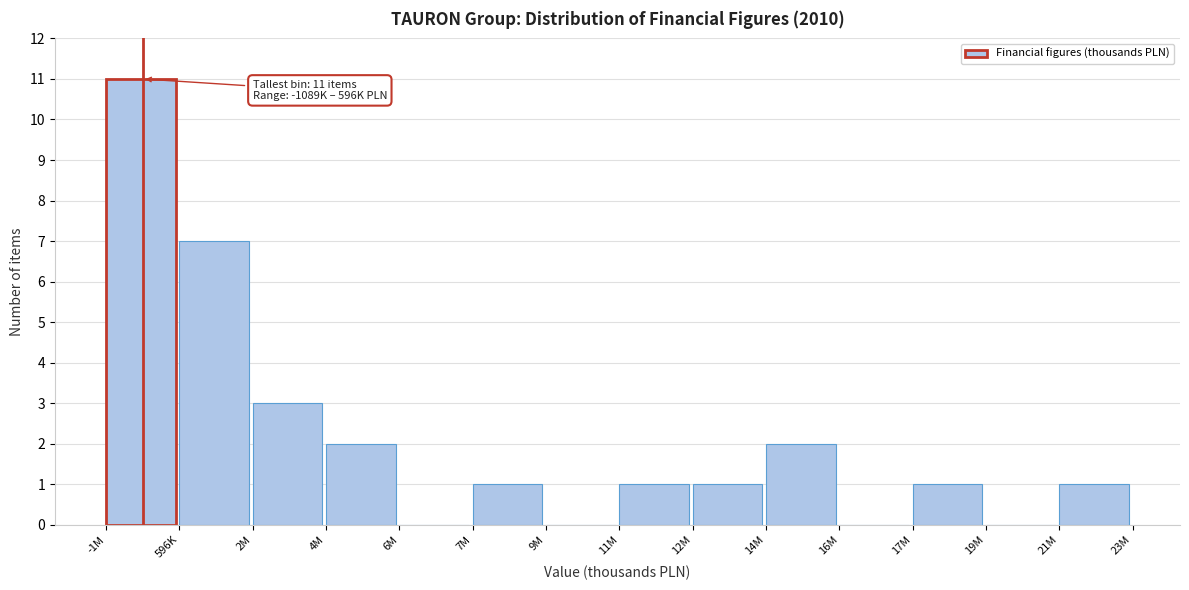

Reading right to left, extract all data points from this chart.

21M=1	19M=0	17M=1	16M=0	14M=2	12M=1	11M=1	9M=0	7M=1	6M=0	4M=2	2M=3	596K=7	-1M=11